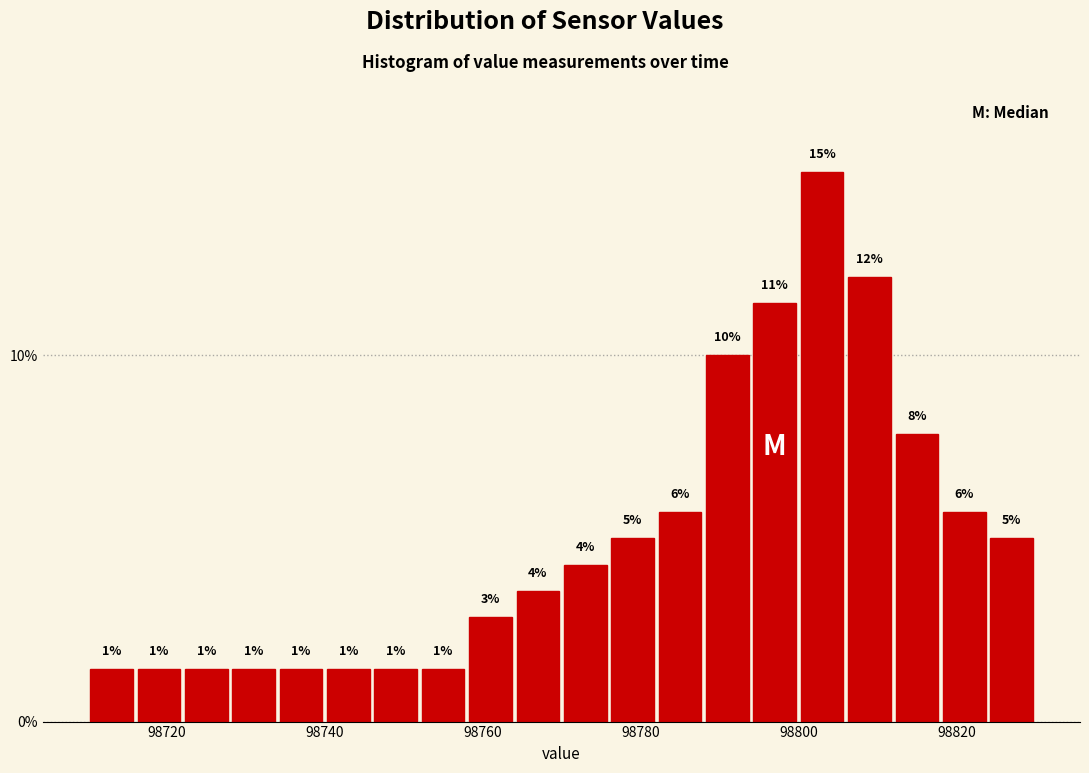

Read against the x-axis, roughly where is the centre of the tallest bar?

98804